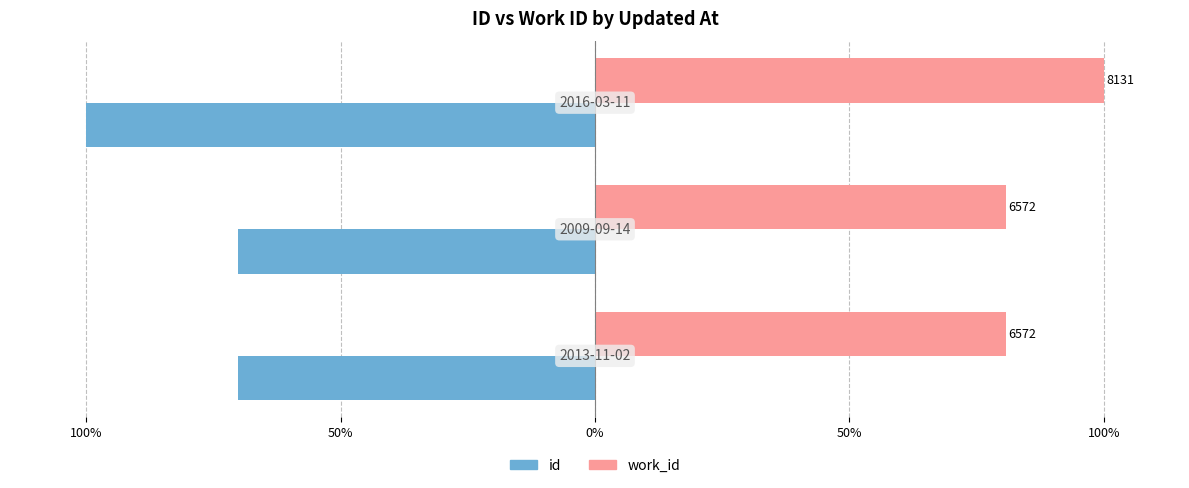

What are all the series names shown in the legend?

id, work_id